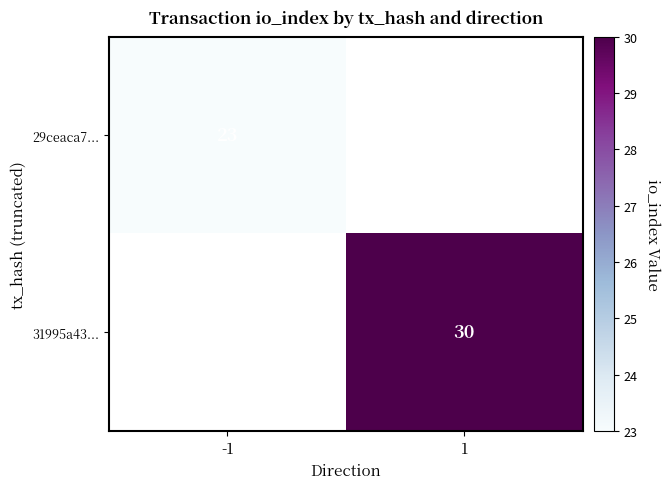

Is it true that 29ceaca7... equals 32 at -1?

False